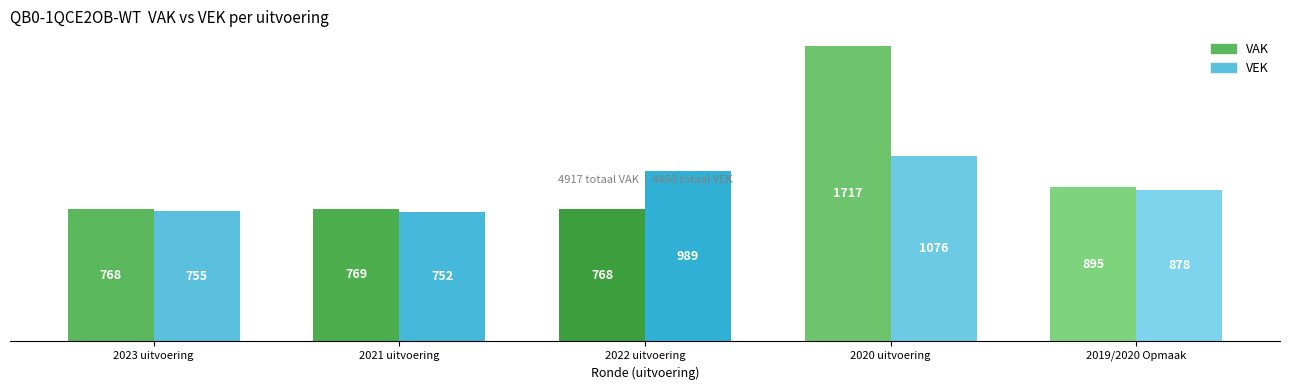

Reading left to right, transcribe all the data shown in this chart.

VAK: 2023 uitvoering=768	2021 uitvoering=769	2022 uitvoering=768	2020 uitvoering=1717	2019/2020 Opmaak=895
VEK: 2023 uitvoering=755	2021 uitvoering=752	2022 uitvoering=989	2020 uitvoering=1076	2019/2020 Opmaak=878